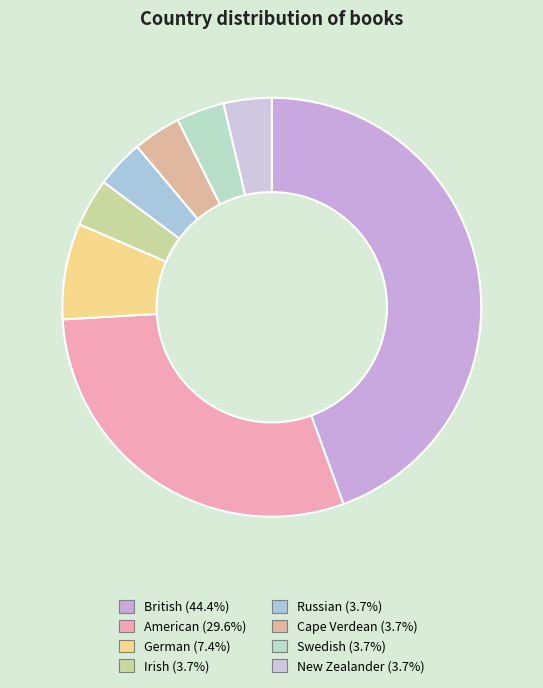

How many segments does this pie chart have?

8